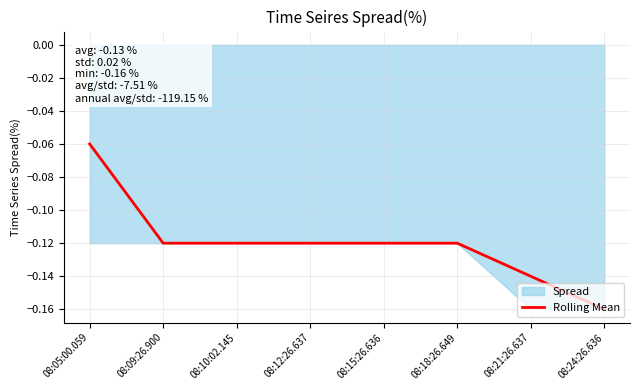

What position from the left is 08:15:26.636?

5